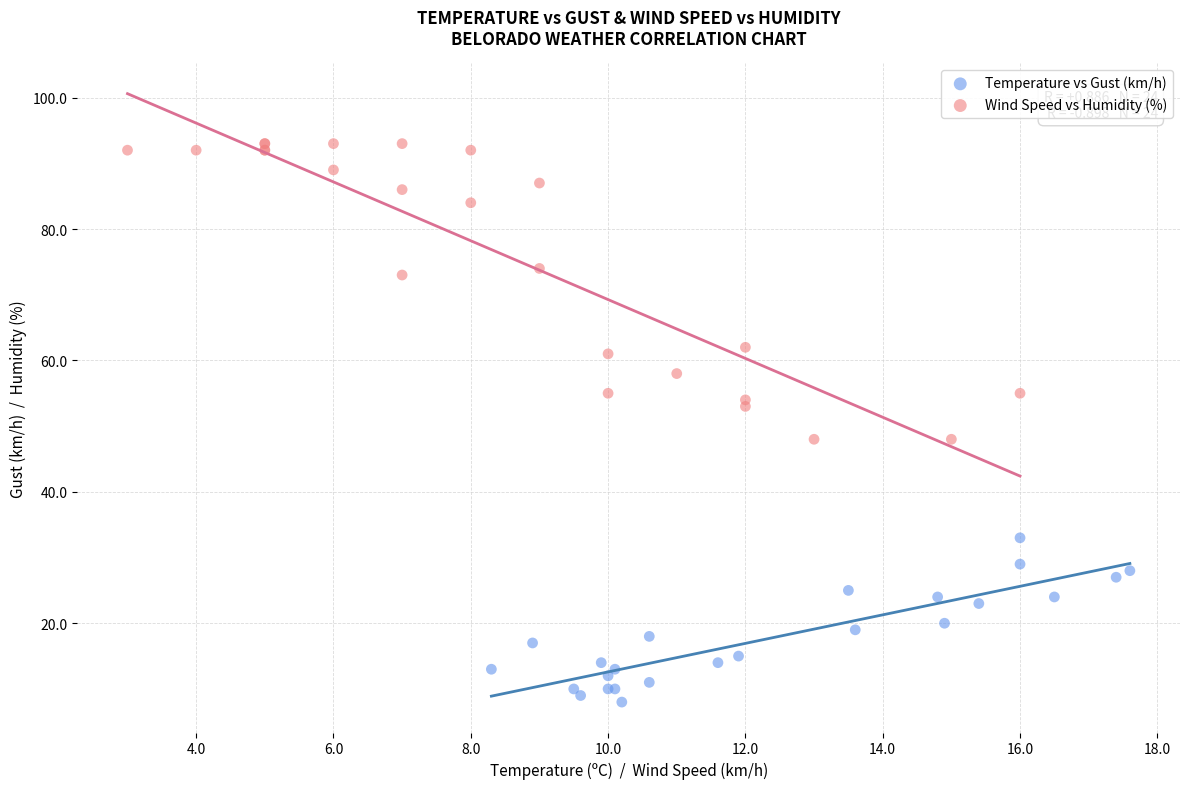

Which series has the largest Y range (max minus min)?

Wind Speed vs Humidity (%)